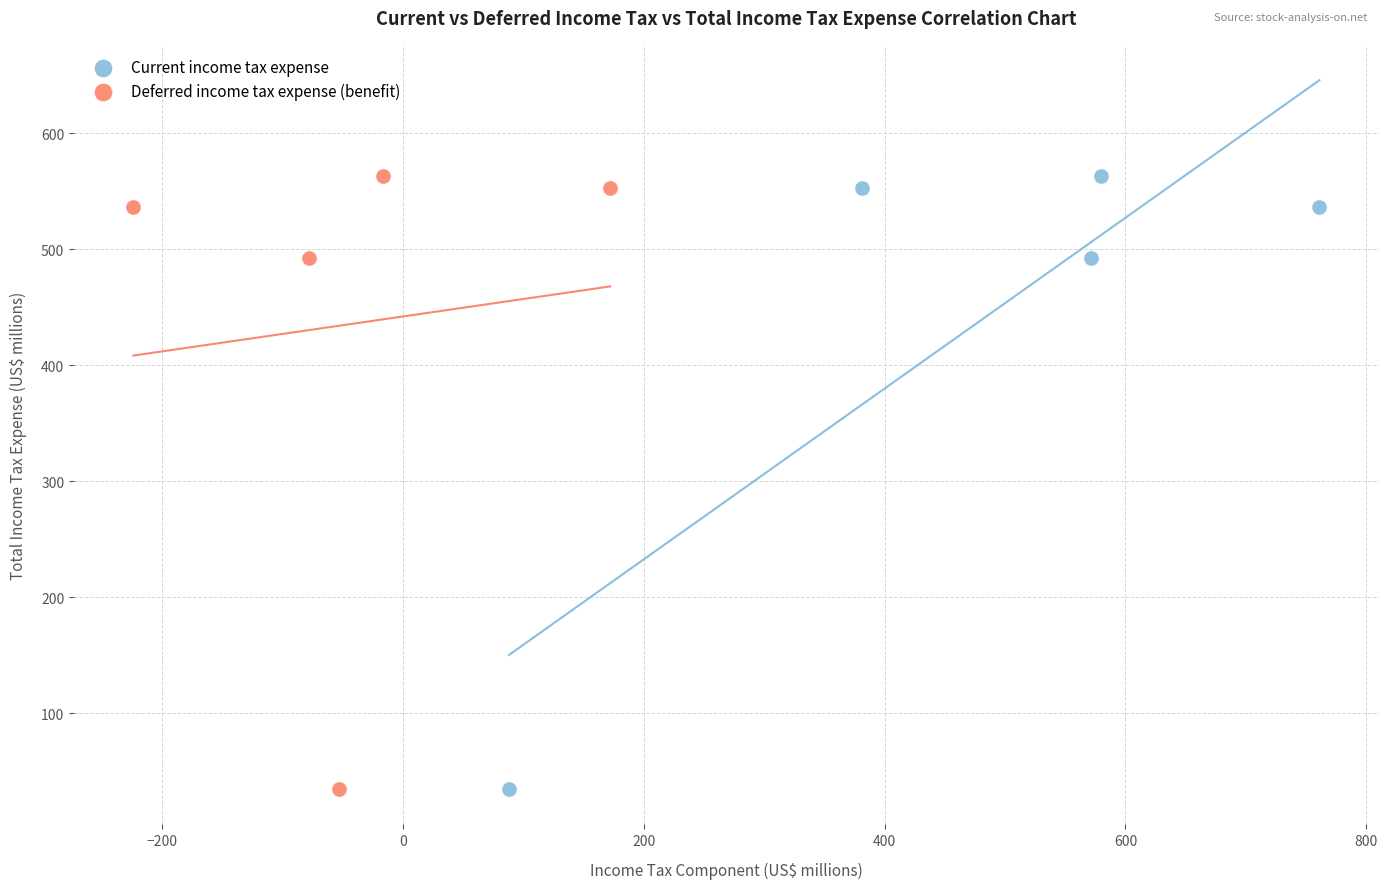

What are all the series names shown in the legend?

Current income tax expense, Deferred income tax expense (benefit)